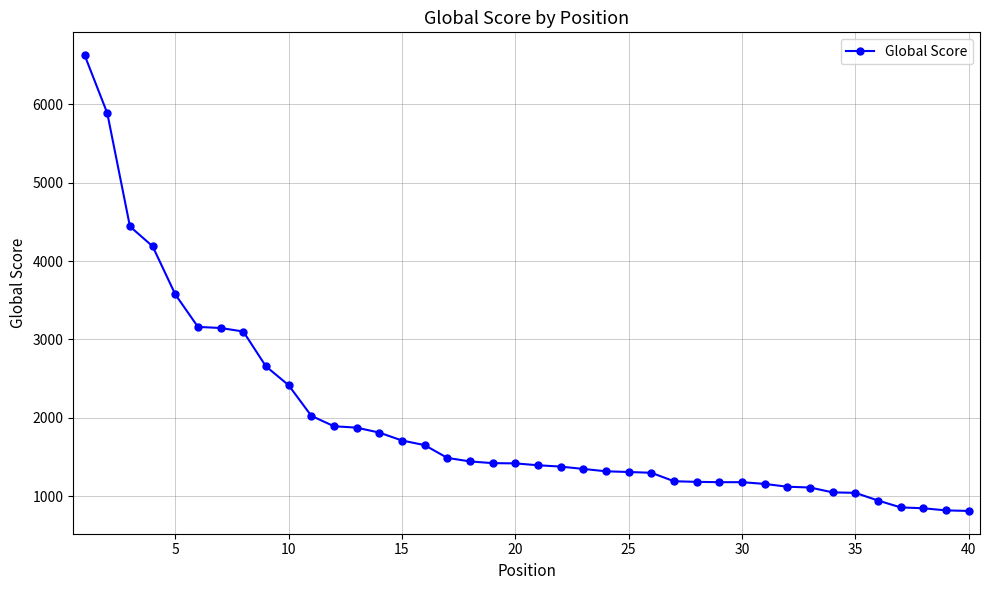

What is the value of the 10th point from the left?

2415